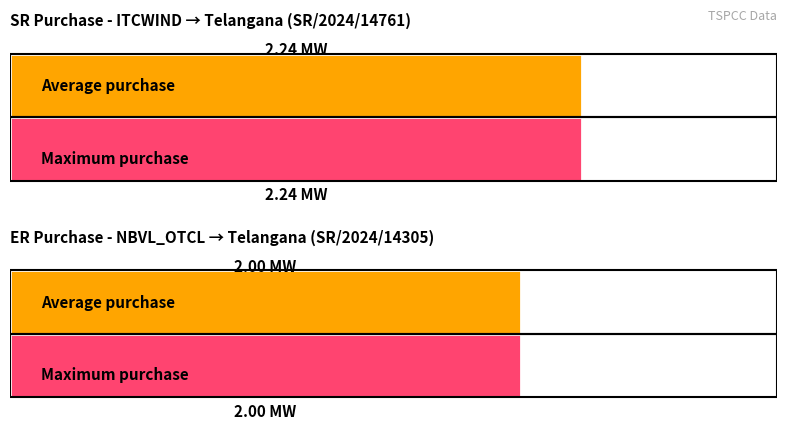

At which category is the sum across all series the highest?

1